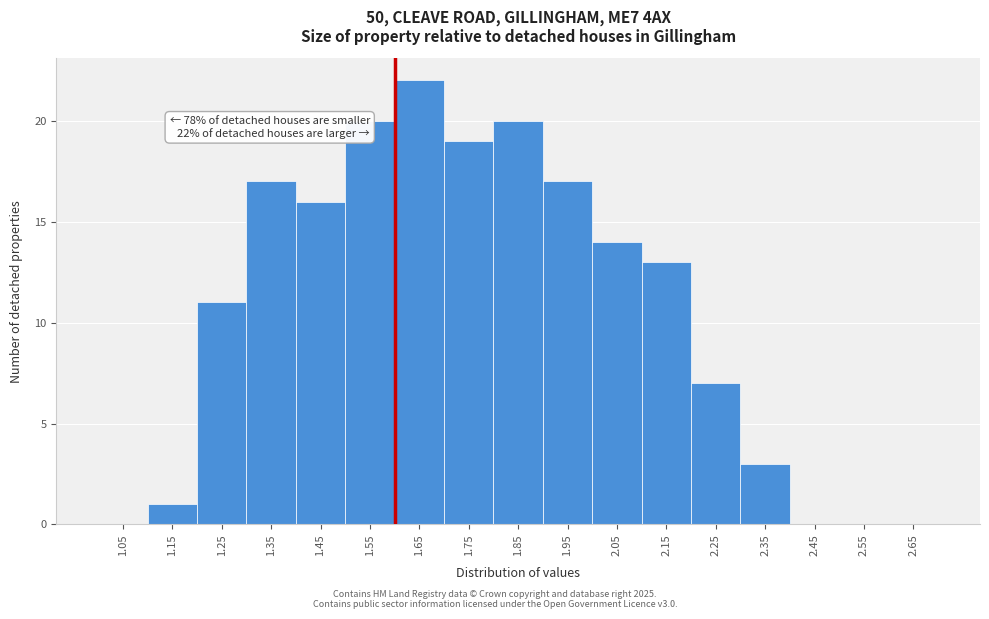

Which range on the x-axis has the tallest bar?

1.6 to 1.7